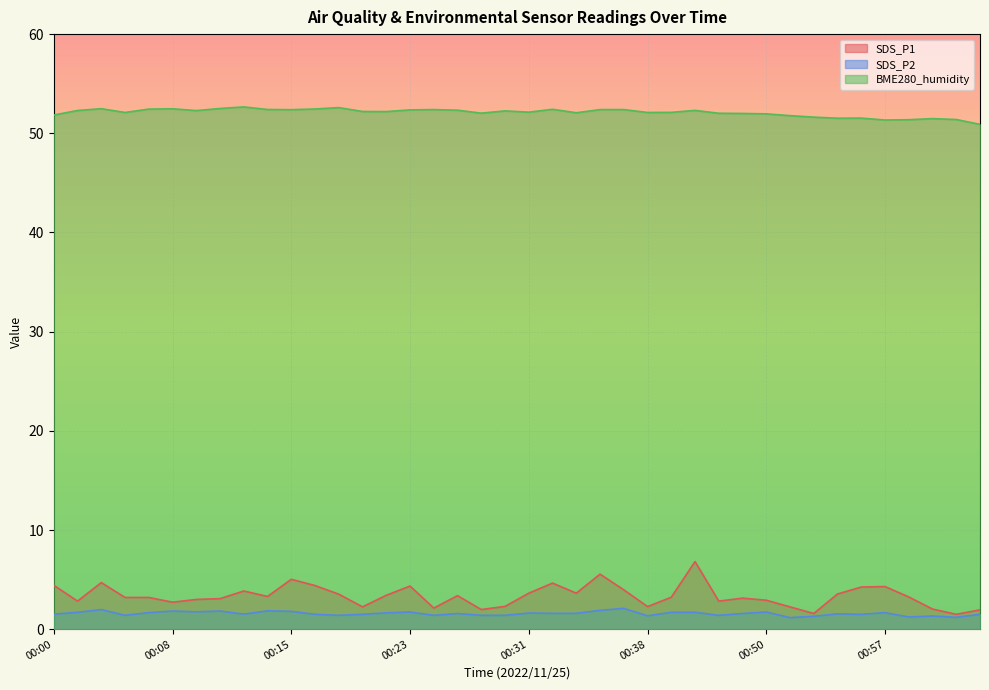

Does the chart display data point markers on the line(s)?

No